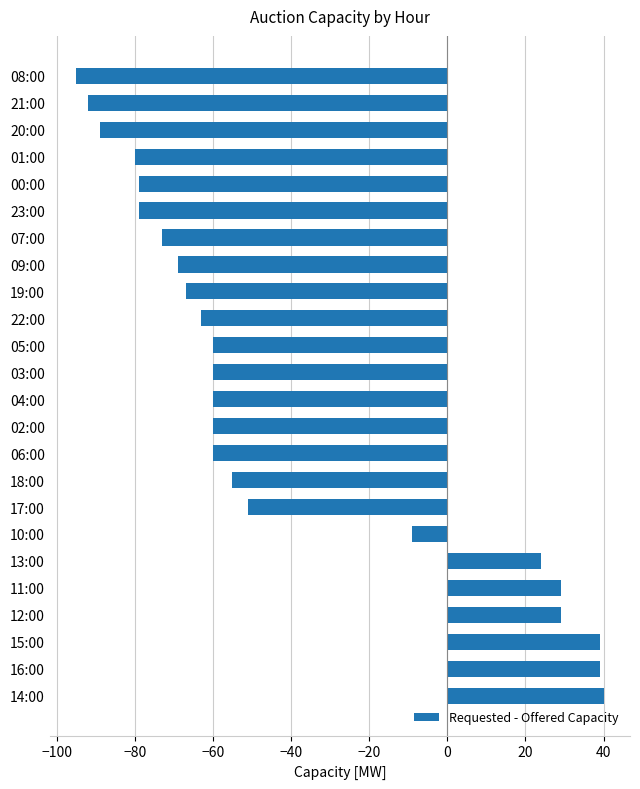

Is it true that the value at 01:00 is -80?

True